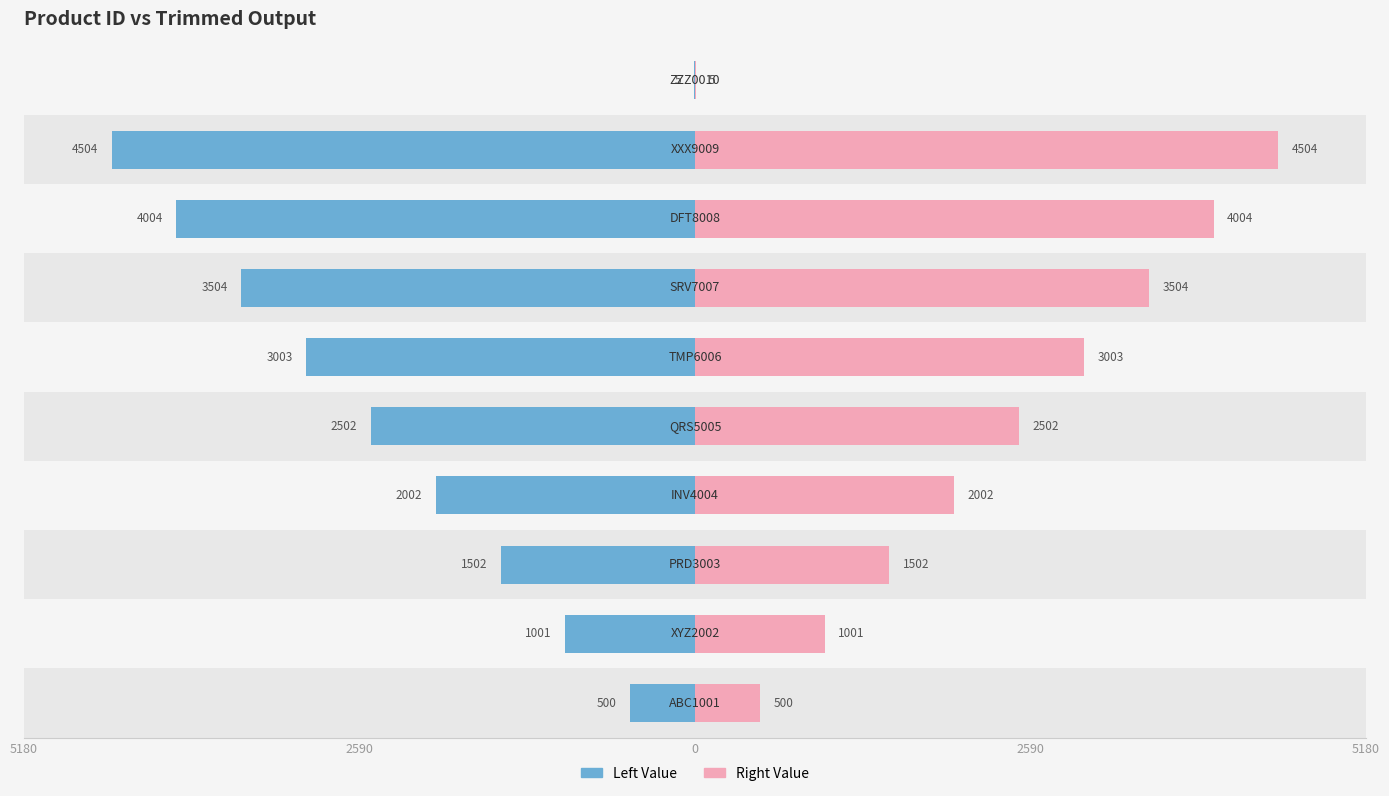

Rank the series at 9 from lowest to highest value.

Left Value, Right Value